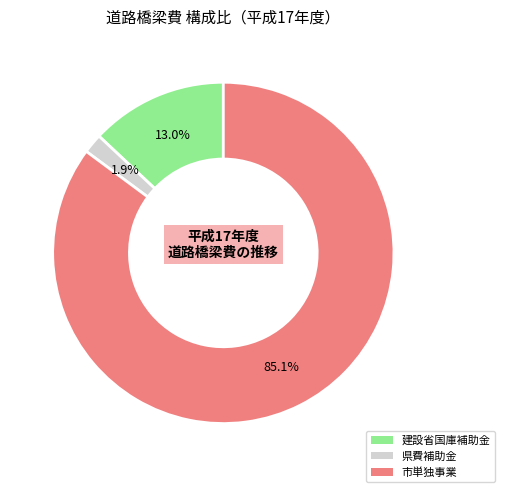

Which category has the biggest portion of the pie?

市単独事業